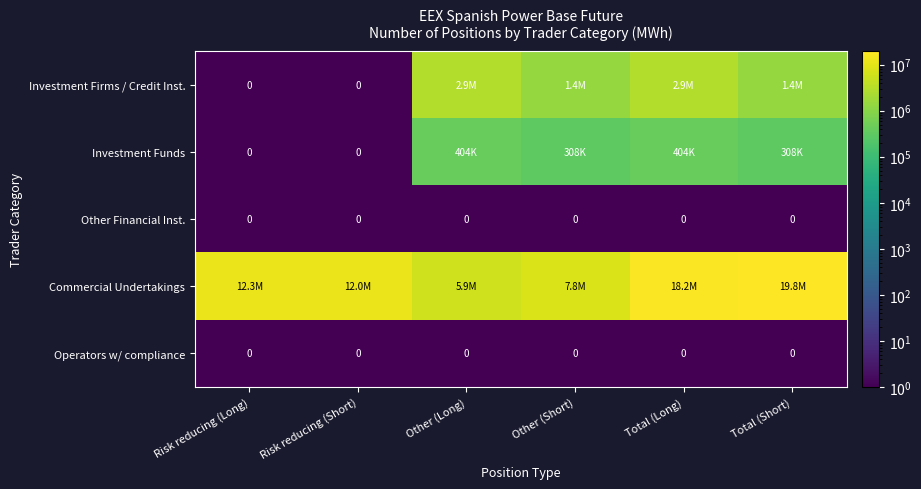

Which series has the widest spread of values?

Commercial Undertakings